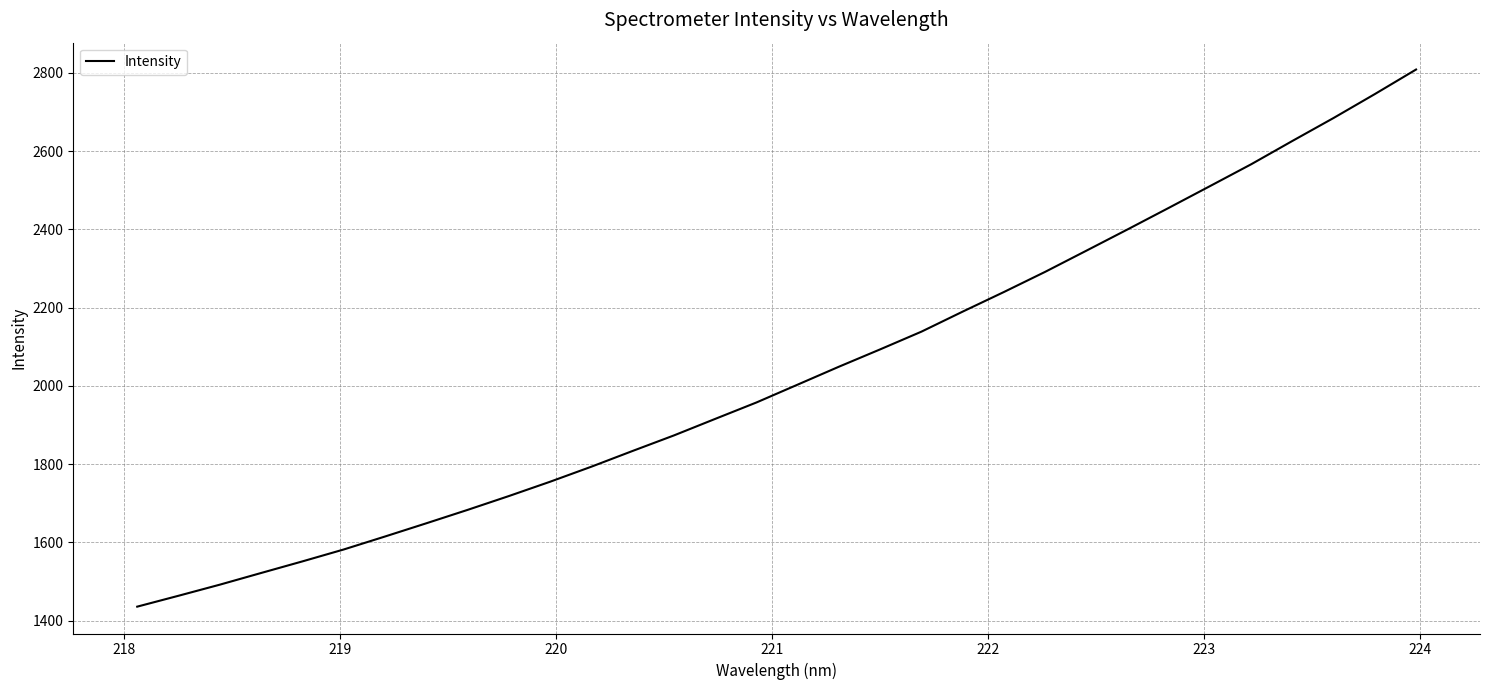

What is the minimum value shown in the chart?

1435.7